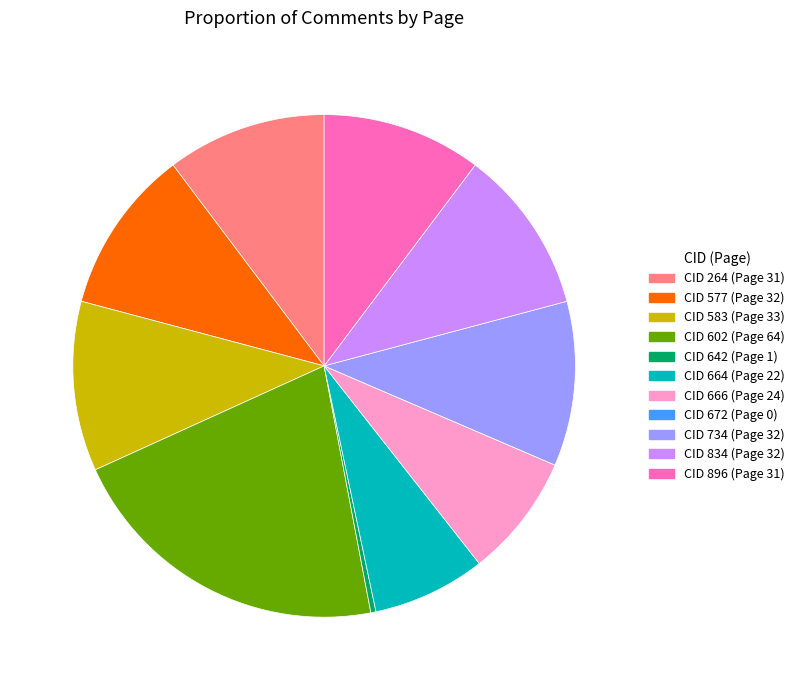

Does CID 664 (Page 22) account for over 50% of the chart?

No